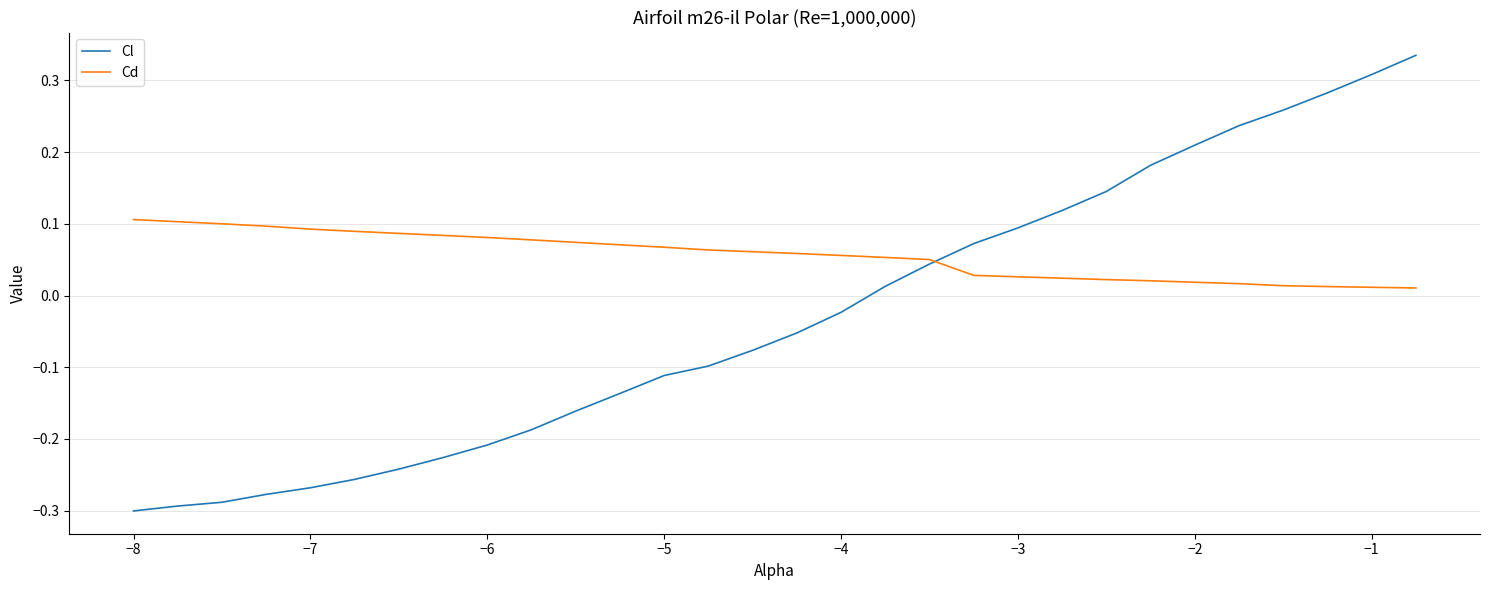

List the series in order of their overall mean, lowest first.

Cl, Cd